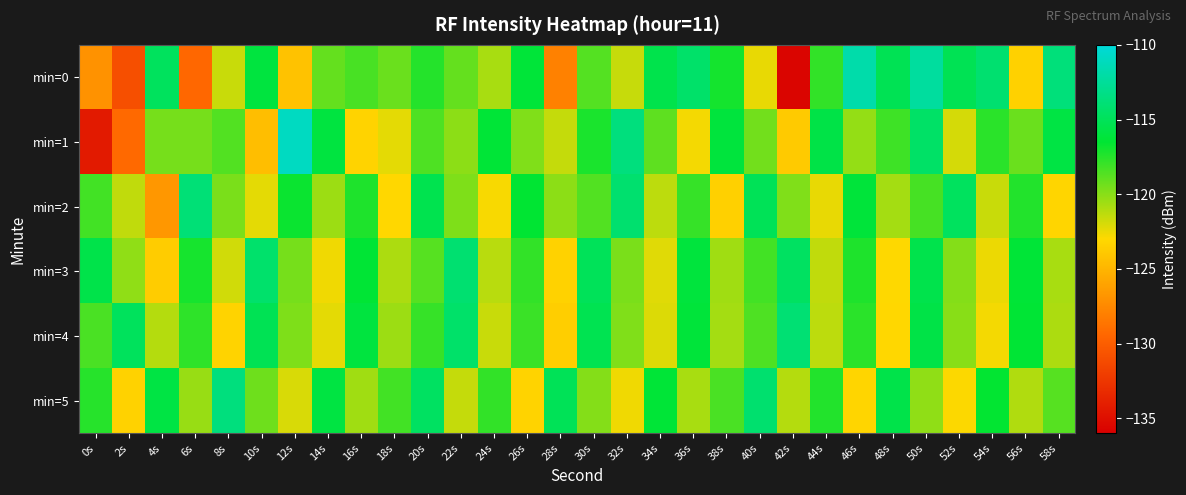

Reading left to right, extract all data points from this chart.

min=0: 0s=-127.0	2s=-130.9	4s=-114.8	6s=-129.4	8s=-121.6	10s=-116.0	12s=-124.3	14s=-119.1	16s=-118.4	18s=-119.2	20s=-117.4	22s=-119.0	24s=-120.8	26s=-116.3	28s=-127.9	30s=-118.7	32s=-121.6	34s=-115.5	36s=-114.4	38s=-117.0	40s=-122.4	42s=-135.6	44s=-117.8	46s=-111.9	48s=-115.2	50s=-112.3	52s=-115.2	54s=-114.2	56s=-123.4	58s=-113.7
min=1: 0s=-134.3	2s=-129.2	4s=-119.5	6s=-119.5	8s=-118.6	10s=-124.5	12s=-111.0	14s=-116.0	16s=-123.3	18s=-122.3	20s=-118.5	22s=-120.1	24s=-116.3	26s=-119.8	28s=-121.5	30s=-117.2	32s=-113.6	34s=-118.9	36s=-122.7	38s=-116.1	40s=-119.4	42s=-123.8	44s=-115.7	46s=-120.3	48s=-118.1	50s=-114.5	52s=-121.9	54s=-117.6	56s=-119.2	58s=-115.8
min=2: 0s=-118.2	2s=-121.4	4s=-126.7	6s=-113.9	8s=-119.6	10s=-122.3	12s=-116.8	14s=-120.5	16s=-117.3	18s=-123.1	20s=-115.4	22s=-119.7	24s=-122.8	26s=-116.5	28s=-120.1	30s=-118.6	32s=-114.2	34s=-121.3	36s=-117.9	38s=-123.5	40s=-115.1	42s=-119.8	44s=-122.4	46s=-116.2	48s=-120.7	50s=-118.3	52s=-114.8	54s=-121.6	56s=-117.4	58s=-123.2
min=3: 0s=-115.6	2s=-120.2	4s=-123.7	6s=-117.1	8s=-121.8	10s=-114.3	12s=-119.5	14s=-122.6	16s=-116.4	18s=-120.9	20s=-118.7	22s=-114.1	24s=-121.2	26s=-117.8	28s=-123.4	30s=-115.0	32s=-119.6	34s=-122.2	36s=-116.1	38s=-120.6	40s=-118.2	42s=-114.7	44s=-121.4	46s=-117.3	48s=-123.0	50s=-115.5	52s=-119.9	54s=-122.5	56s=-116.3	58s=-120.8
min=4: 0s=-118.4	2s=-114.9	4s=-121.1	6s=-117.7	8s=-123.3	10s=-115.2	12s=-119.7	14s=-122.3	16s=-116.0	18s=-120.5	20s=-117.9	22s=-114.4	24s=-121.6	26s=-118.0	28s=-123.6	30s=-115.3	32s=-119.8	34s=-122.1	36s=-116.2	38s=-120.7	40s=-118.5	42s=-114.0	44s=-121.3	46s=-117.6	48s=-123.1	50s=-115.7	52s=-120.0	54s=-122.7	56s=-116.4	58s=-120.9
min=5: 0s=-117.5	2s=-123.4	4s=-115.8	6s=-120.4	8s=-113.6	10s=-119.3	12s=-122.0	14s=-115.9	16s=-120.6	18s=-118.2	20s=-114.7	22s=-121.5	24s=-117.8	26s=-123.3	28s=-115.1	30s=-119.9	32s=-122.6	34s=-116.3	36s=-120.8	38s=-118.4	40s=-114.2	42s=-121.1	44s=-117.4	46s=-123.2	48s=-115.6	50s=-120.2	52s=-122.9	54s=-116.6	56s=-121.0	58s=-118.7